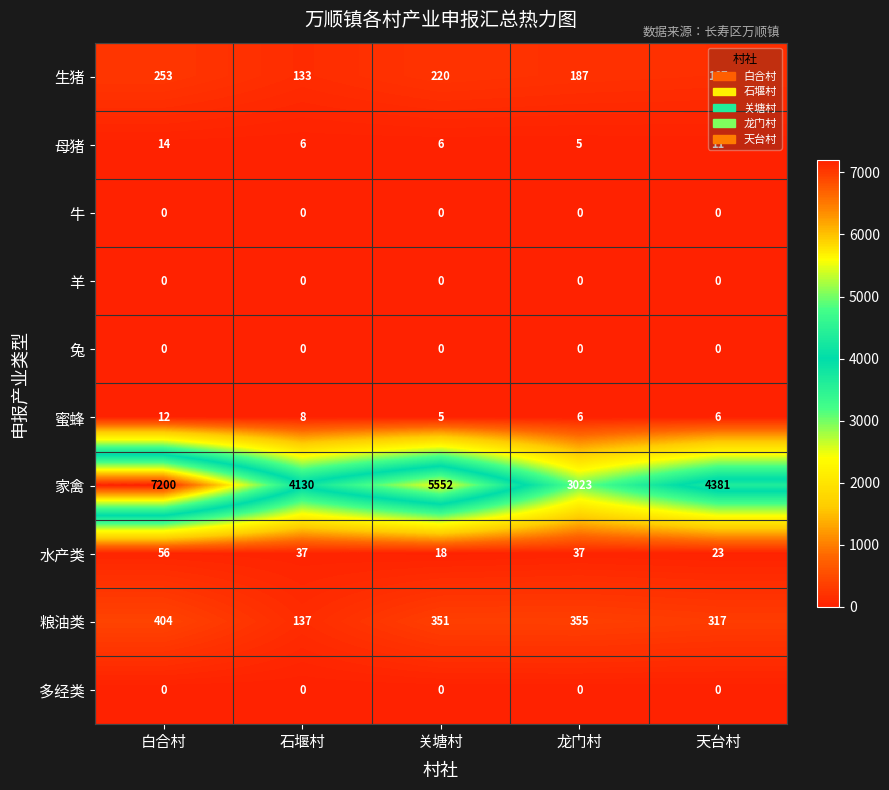

What is the difference between the maximum and minimum values in the 粮油类 series?

267